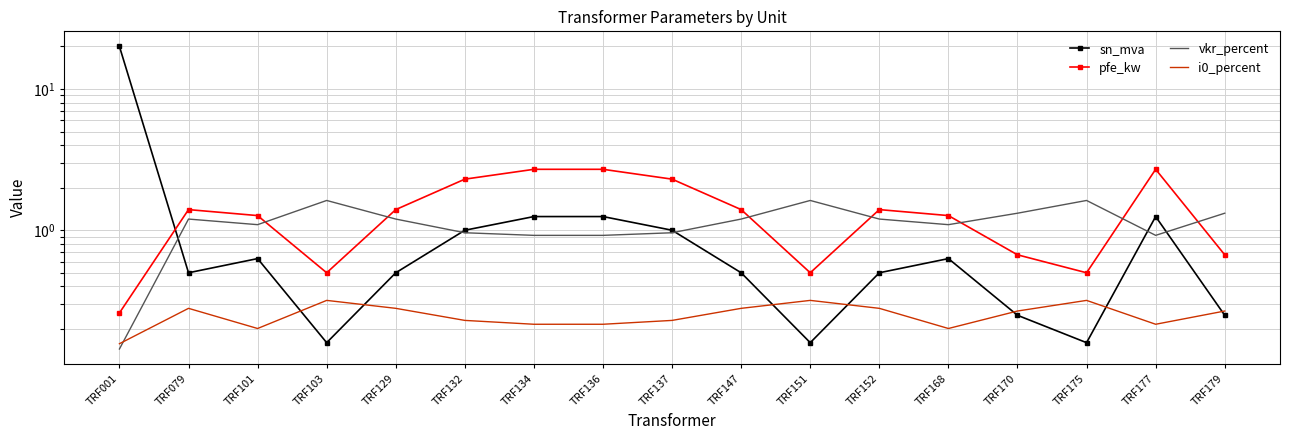

What are all the series names shown in the legend?

sn_mva, pfe_kw, vkr_percent, i0_percent